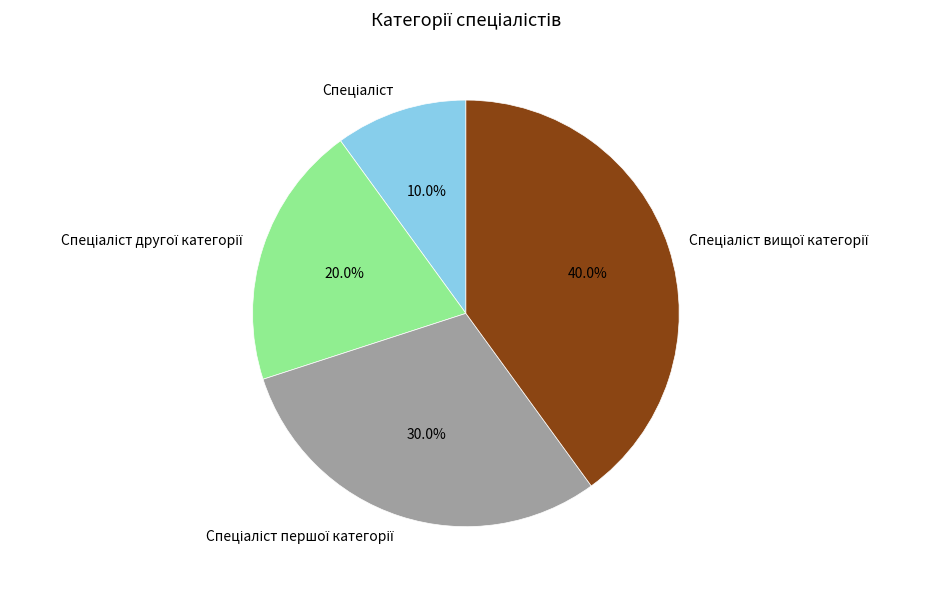

To the nearest percent, what is the average slice percentage?

25%